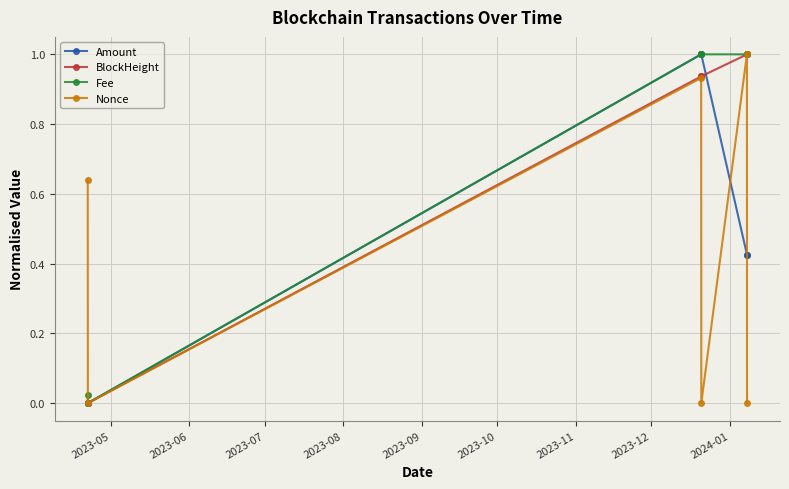

What is the greatest value displayed?

1.0